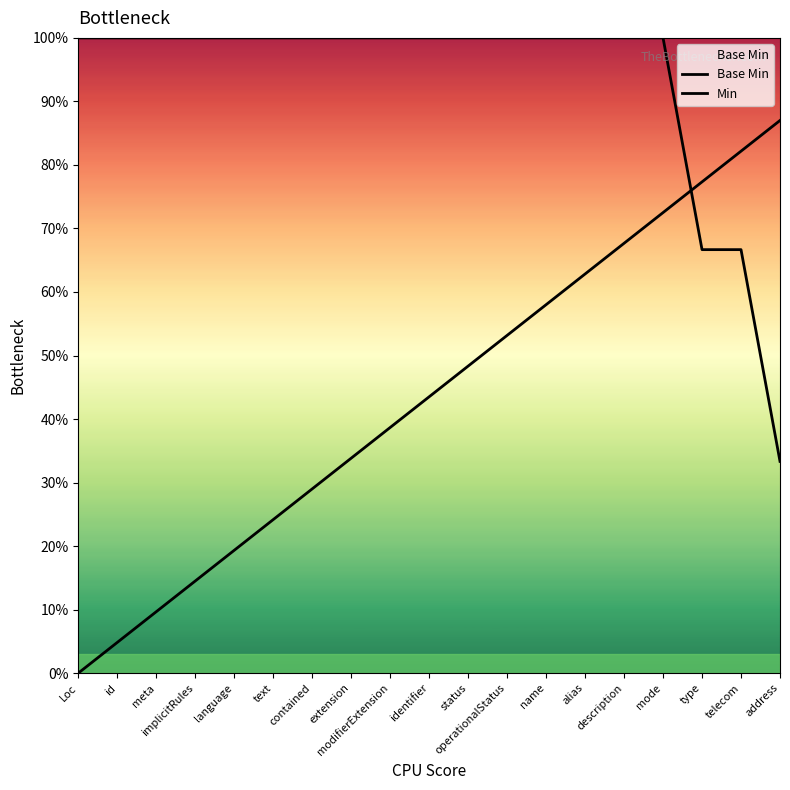

What is the average value of the Min series?

0.4